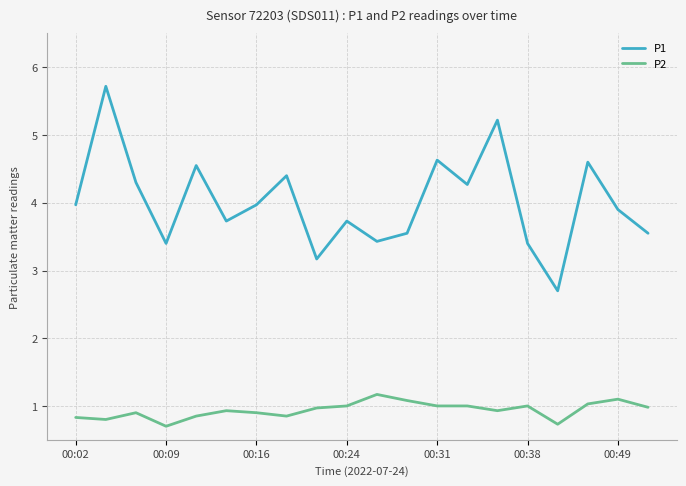

Which series has the widest spread of values?

P1